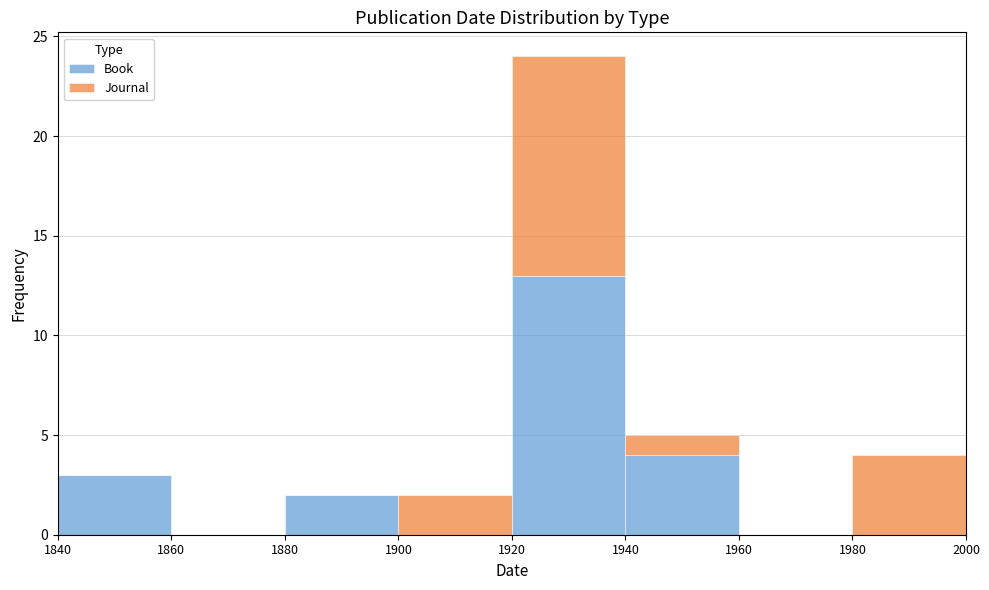

Which range on the x-axis has the tallest stacked bar (by total height)?

1920 to 1940